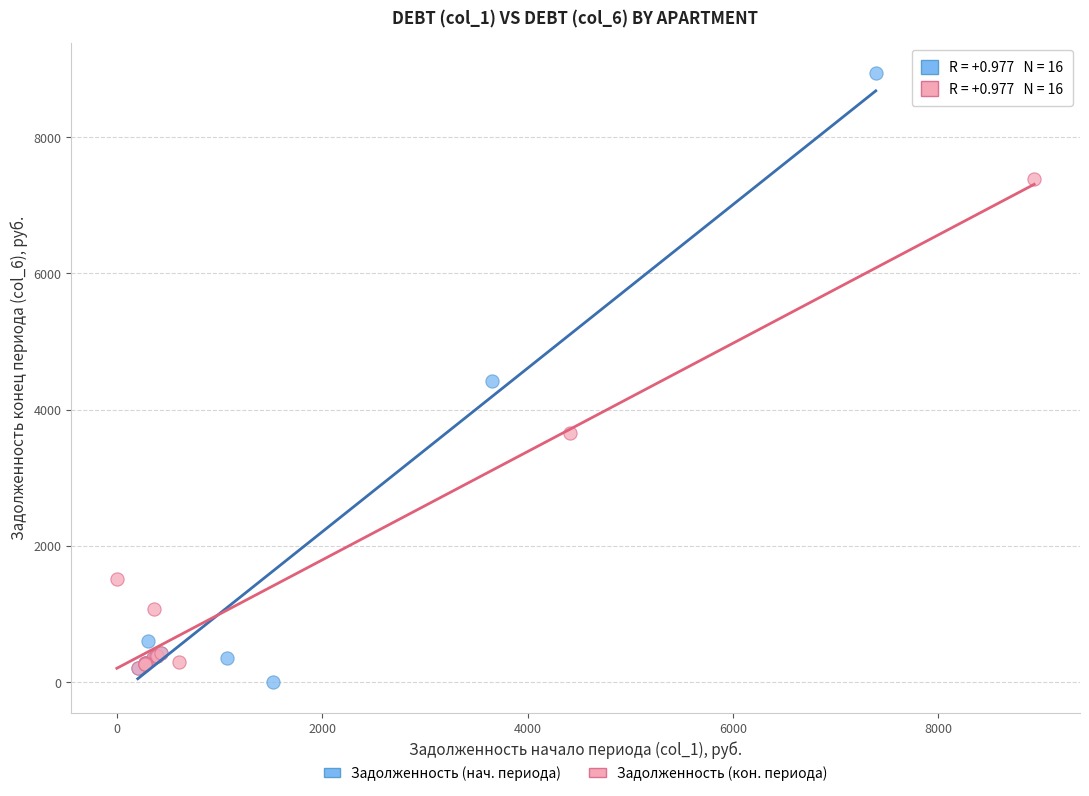

Which series reaches the maximum Y coordinate?

Задолженность (нач. периода)